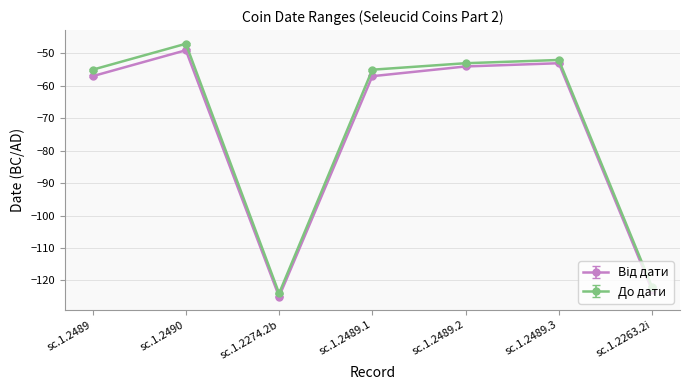

How many interior local peaks does the До дати series have?

2